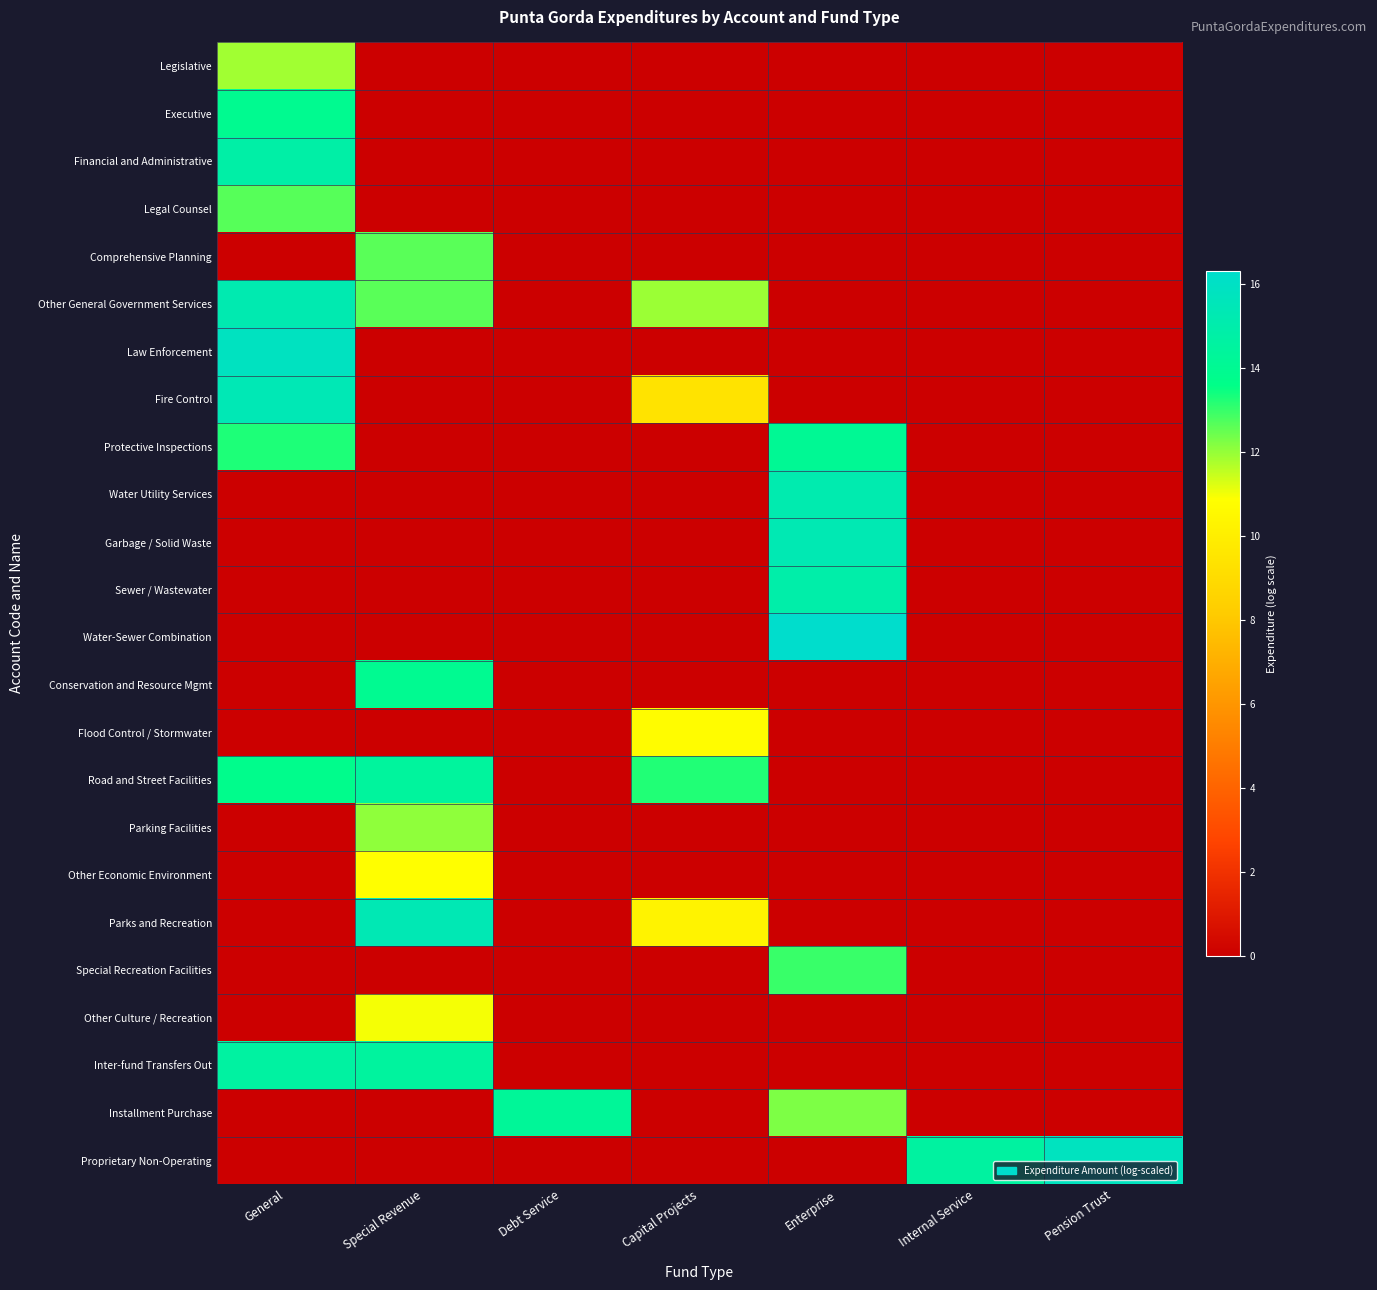

List the series in order of their peak value, lowest first.

Flood Control / Stormwater, Other Economic Environment, Other Culture / Recreation, Legislative, Parking Facilities, Comprehensive Planning, Legal Counsel, Special Recreation Facilities, Executive, Conservation and Resource Mgmt, Protective Inspections, Installment Purchase, Road and Street Facilities, Inter-fund Transfers Out, Financial and Administrative, Sewer / Wastewater, Water Utility Services, Other General Government Services, Garbage / Solid Waste, Parks and Recreation, Fire Control, Proprietary Non-Operating, Law Enforcement, Water-Sewer Combination